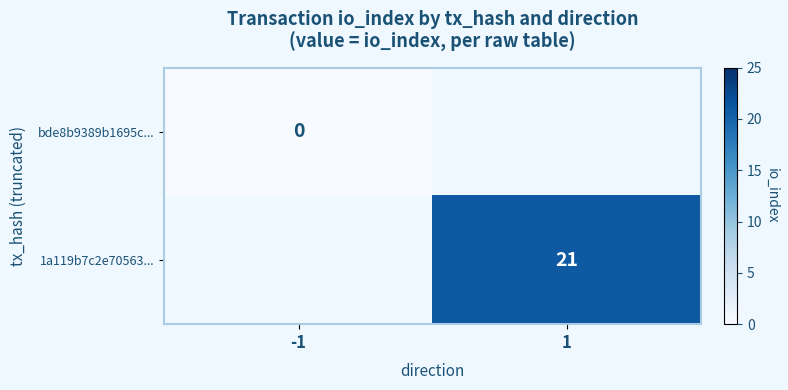

True or false: 1a119b7c2e70563... has a value of 21 at 1.

True